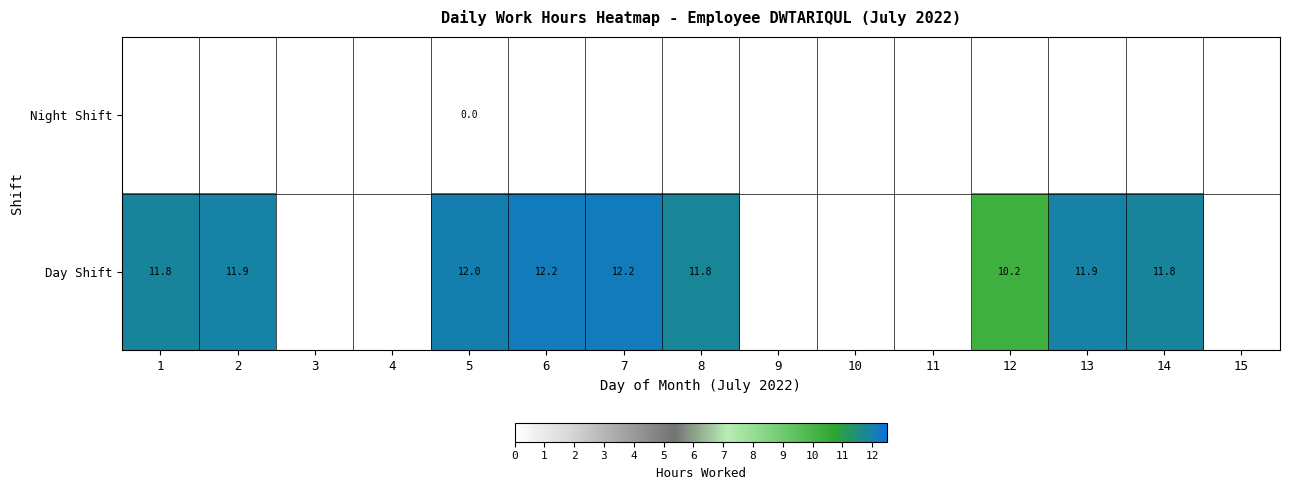

Which category has the highest value in the Night Shift series?

5